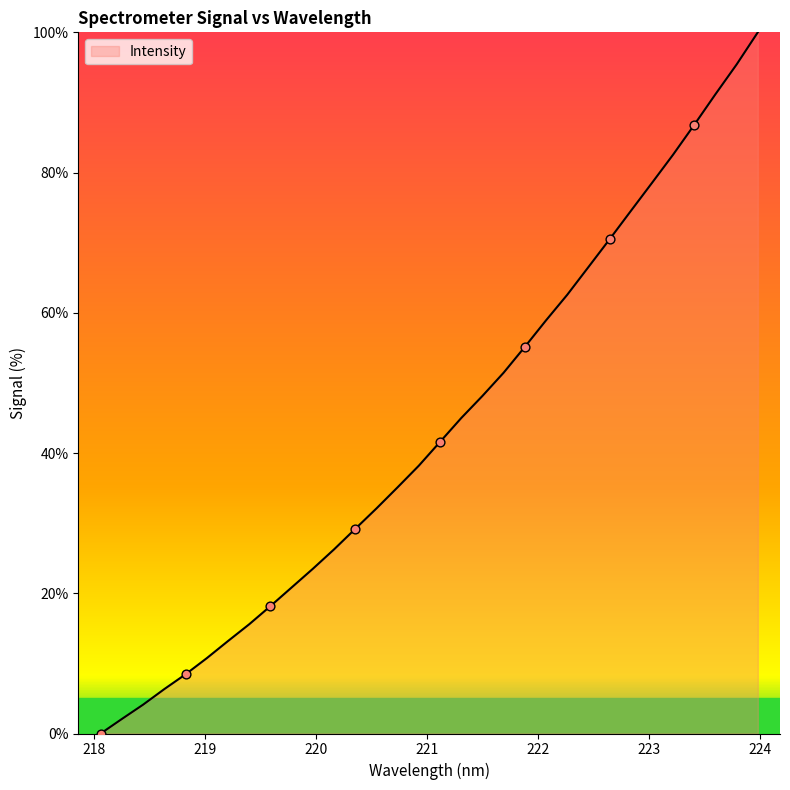

What is the difference between the maximum and minimum values?

100.0